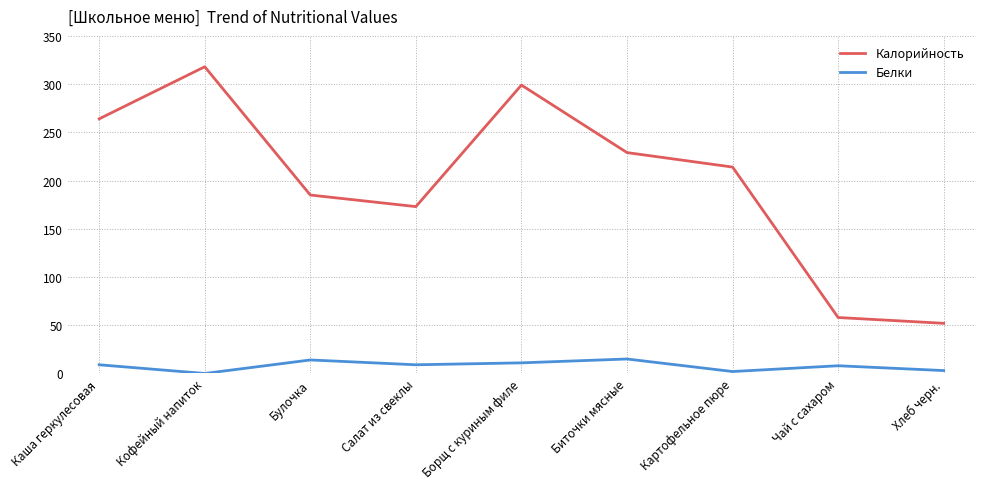

What is the difference between the second highest and minimum values in the Калорийность series?

247